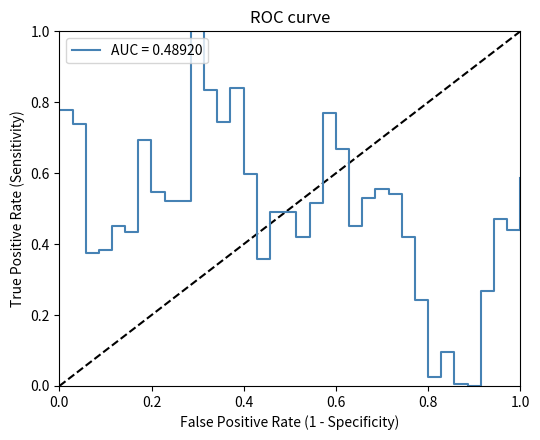

What is the difference between the maximum and minimum values?

1.0